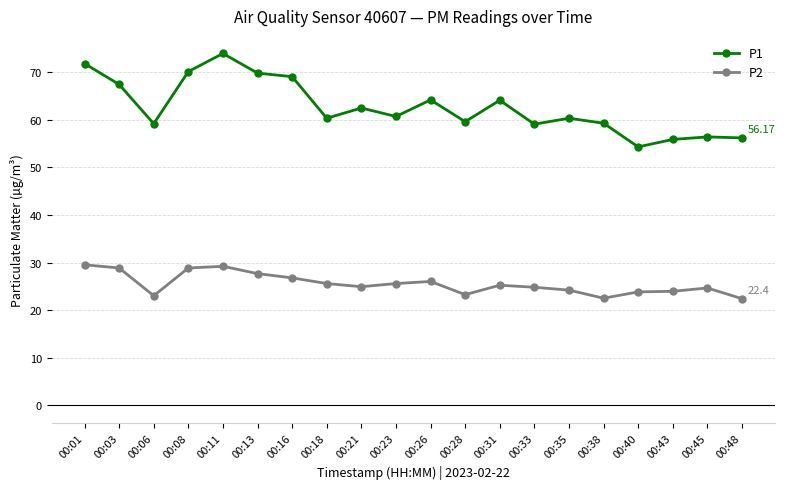

What is the average value of the P2 series?

25.5